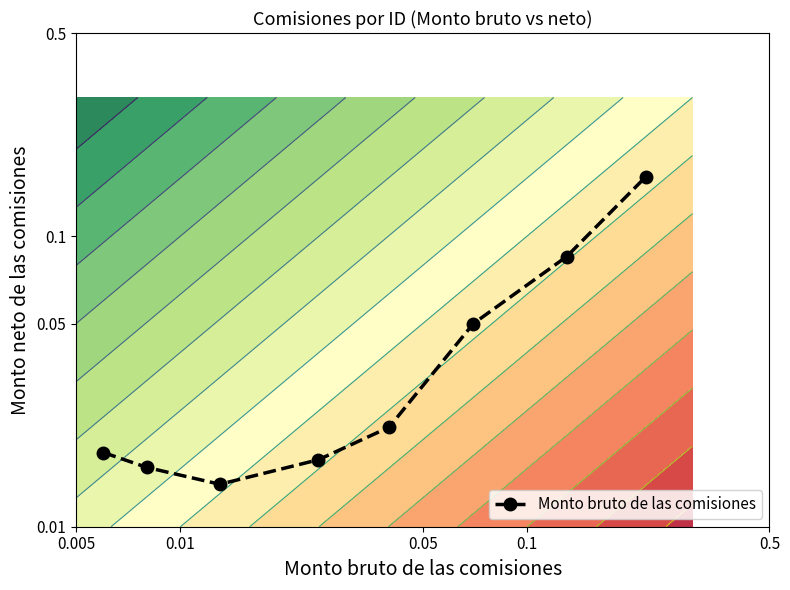

Count the number of categories in the chart.

8